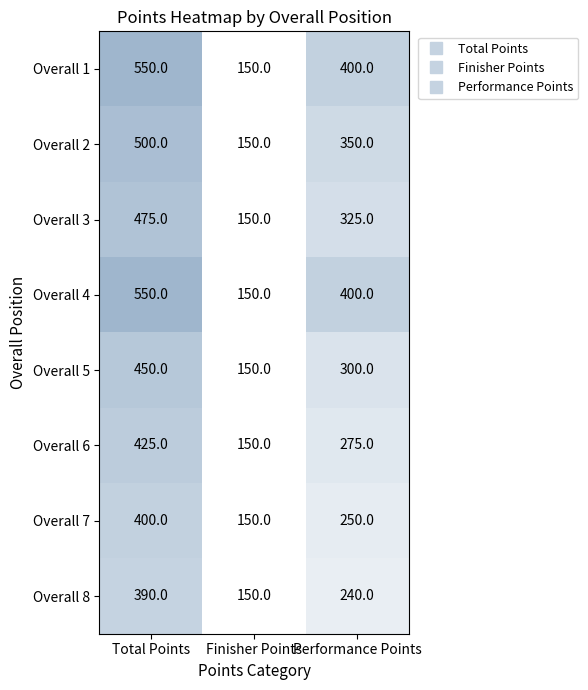

The value of Overall 3 at Finisher Points is 150. True or false?

True